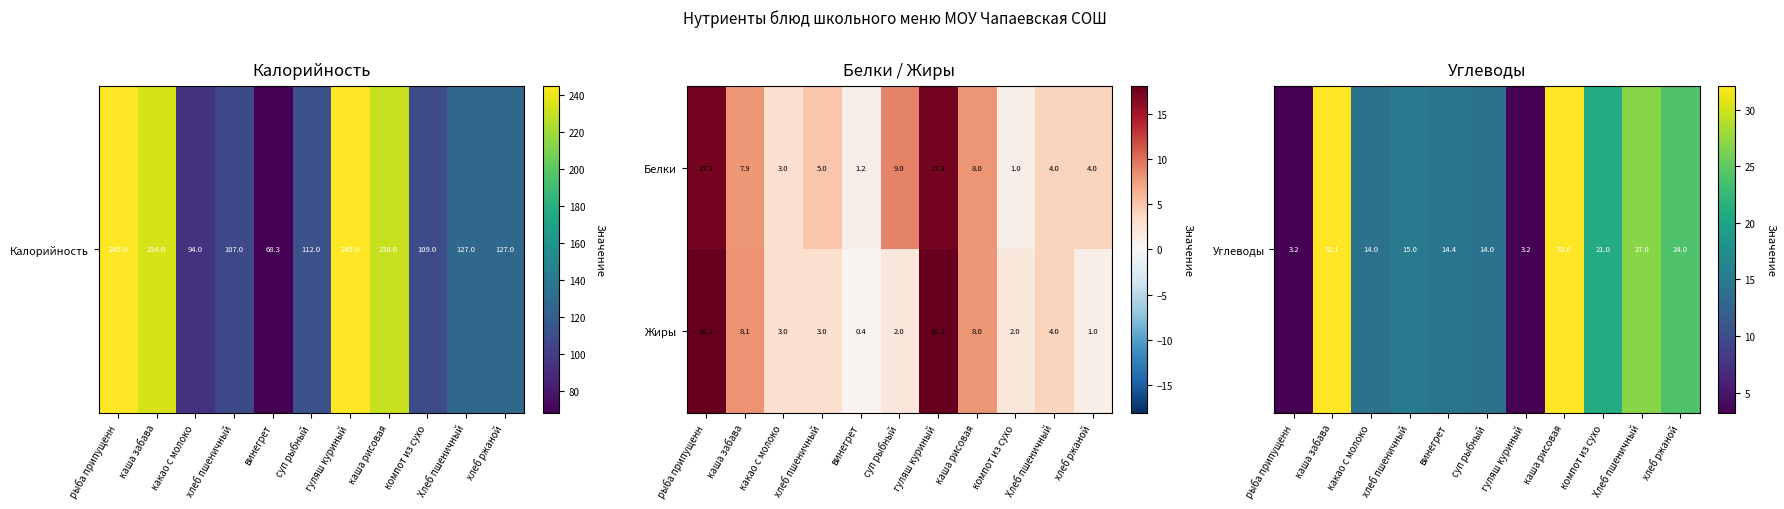

Which series has the largest total across all categories?

Белки